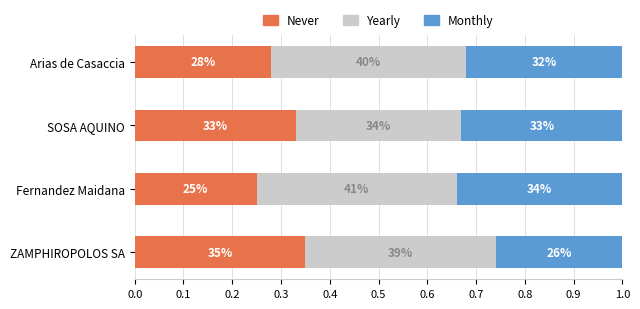

At how many categories does at least one series exceed 0?

4